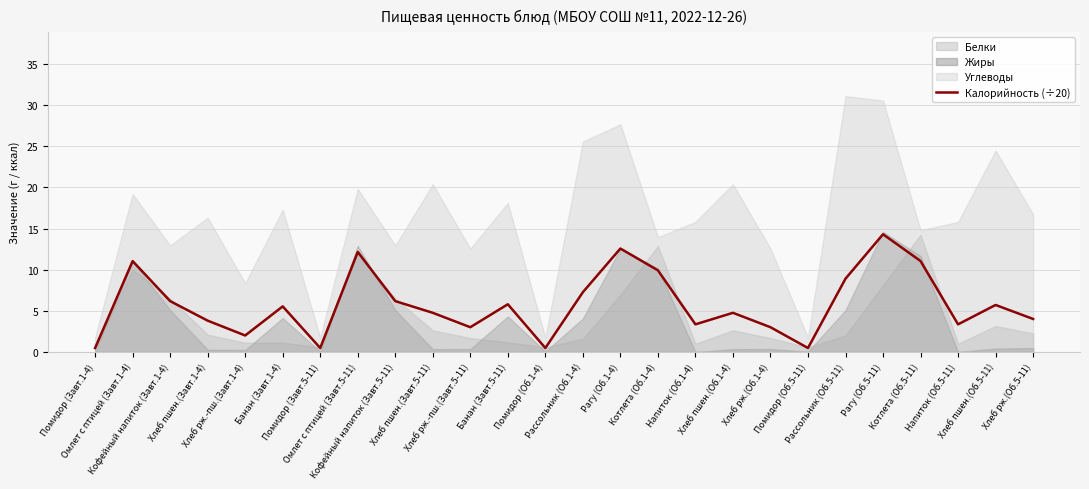

Rank the categories by value from lowest to highest.

Помидор (Завт.1-4), Помидор (Завт.5-11), Помидор (Об.1-4), Помидор (Об.5-11), Хлеб рж.-пш.(Завт.1-4), Хлеб рж.-пш.(Завт.5-11), Хлеб рж.(Об.1-4), Напиток (Об.1-4), Напиток (Об.5-11), Хлеб пшен.(Завт.1-4), Хлеб рж.(Об.5-11), Хлеб пшен.(Завт.5-11), Хлеб пшен.(Об.1-4), Банан (Завт.1-4), Хлеб пшен.(Об.5-11), Банан (Завт.5-11), Кофейный напиток (Завт.1-4), Кофейный напиток (Завт.5-11), Рассольник (Об.1-4), Рассольник (Об.5-11), Котлета (Об.1-4), Омлет с птицей (Завт.1-4), Котлета (Об.5-11), Омлет с птицей (Завт.5-11), Рагу (Об.1-4), Рагу (Об.5-11)